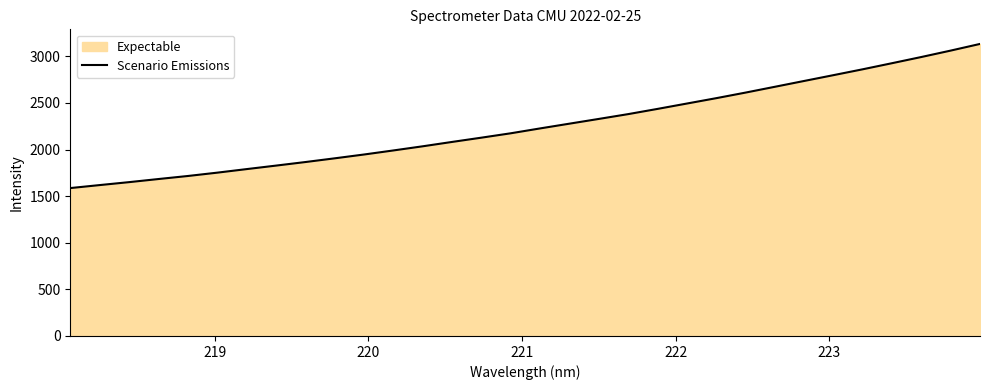

What is the minimum value shown in the chart?

1586.9